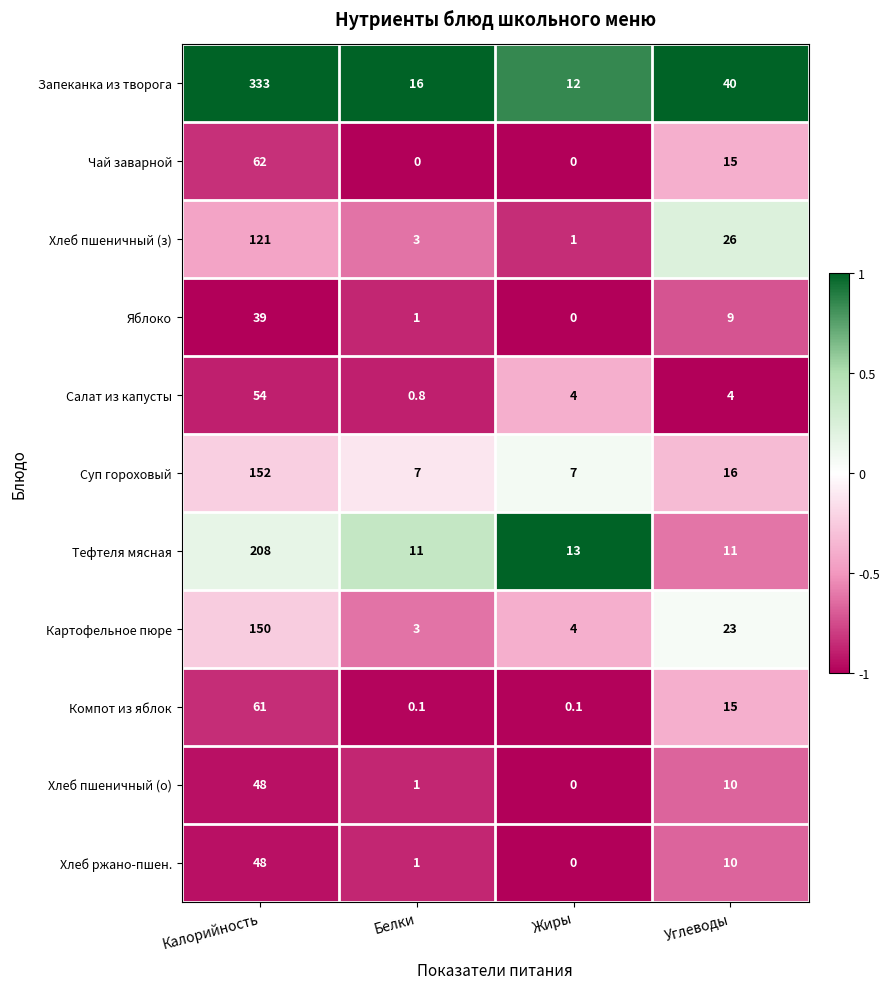

What is the difference between the second highest and minimum values in the Хлеб пшеничный (о) series?

10.0